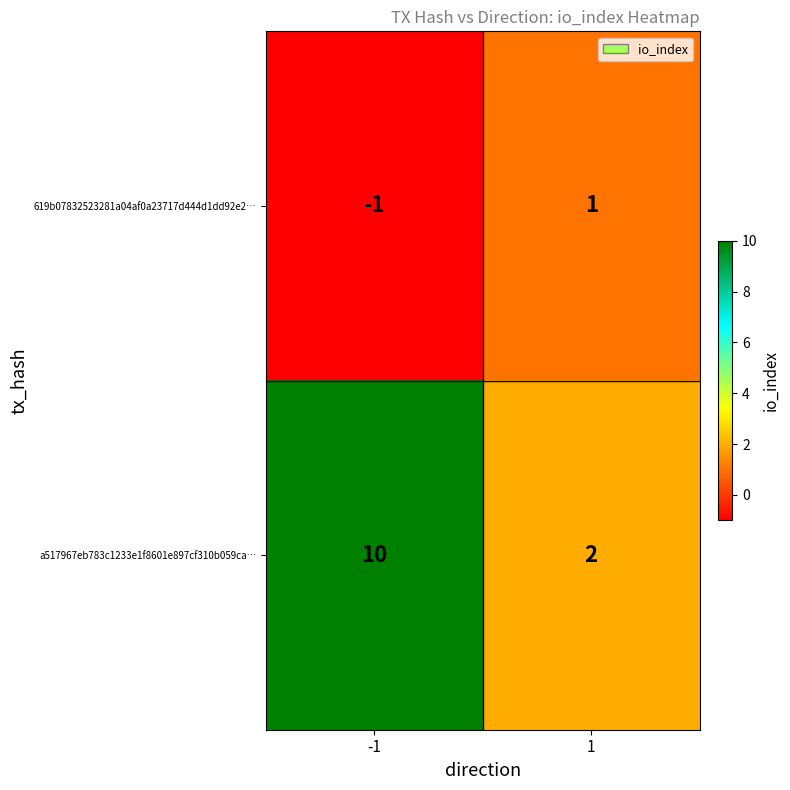

List the series in order of their overall mean, highest first.

a517967eb783c1233e1f8601e897cf310b059ca…, 619b07832523281a04af0a23717d444d1dd92e2…